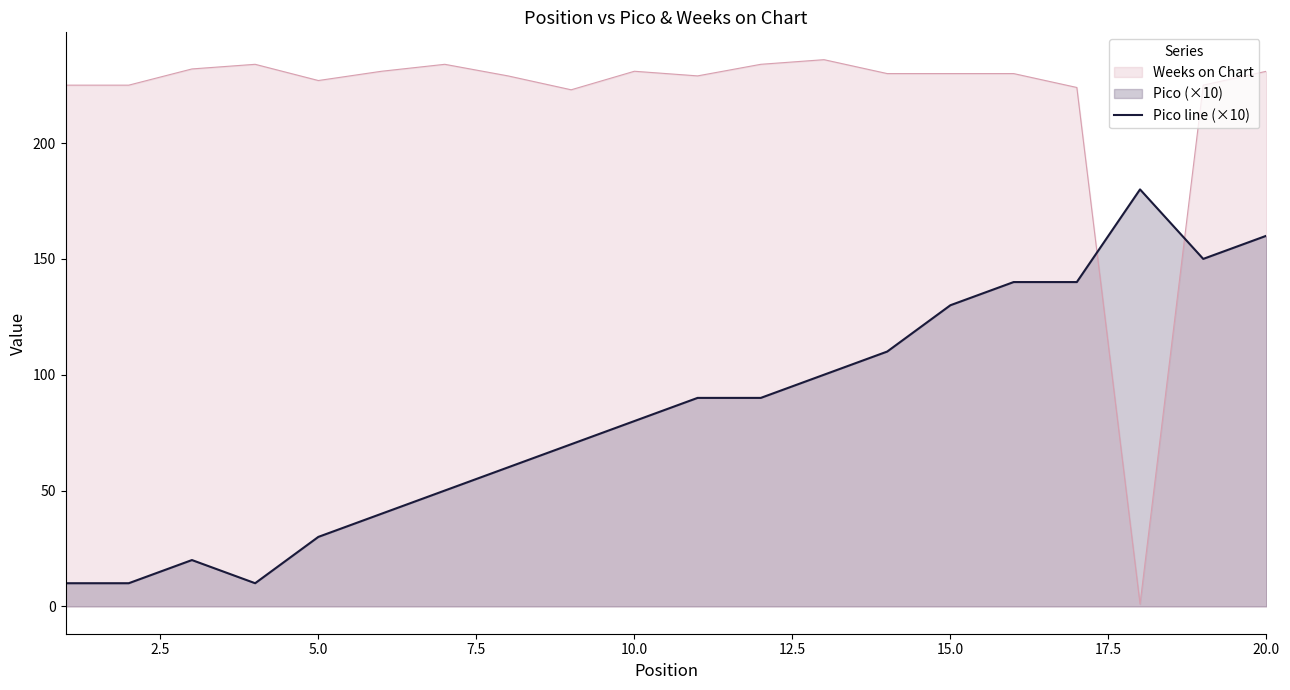

True or false: Weeks on Chart has a value of 231 at 10.0.

True